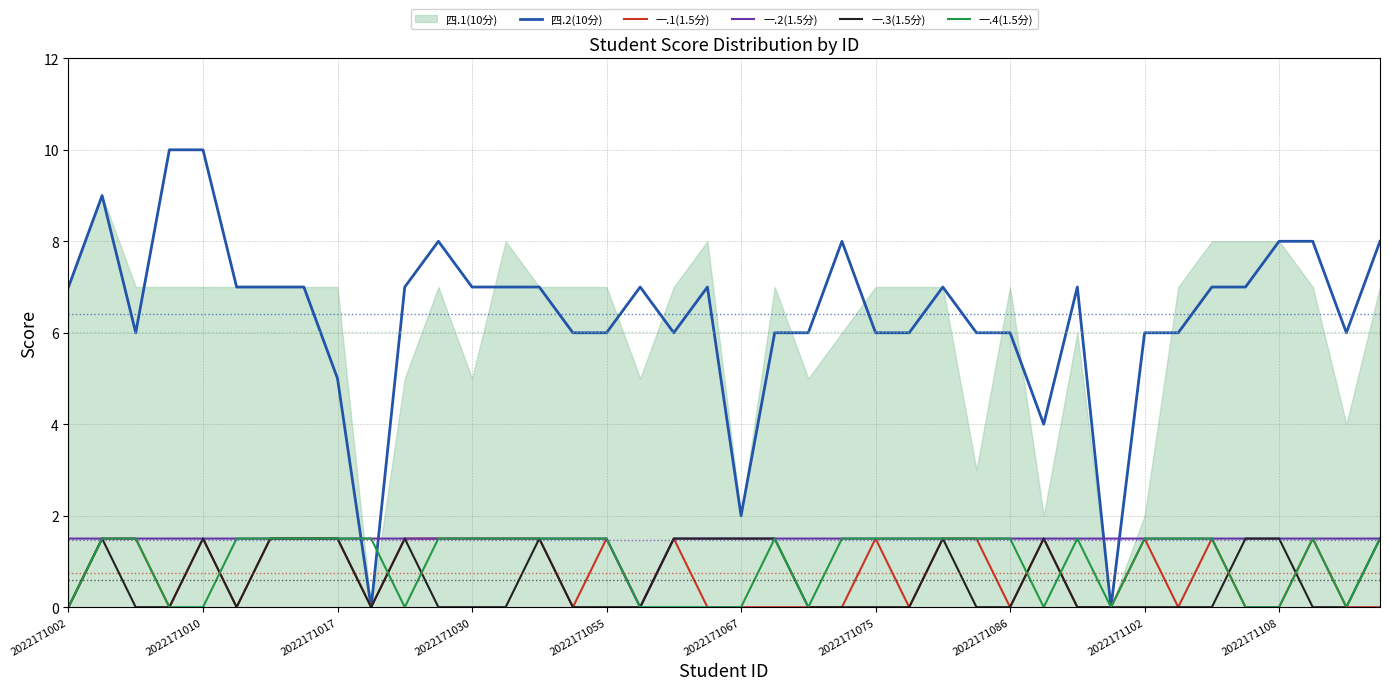

True or false: 一.2(1.5分) has more than 2 interior local peaks.

False